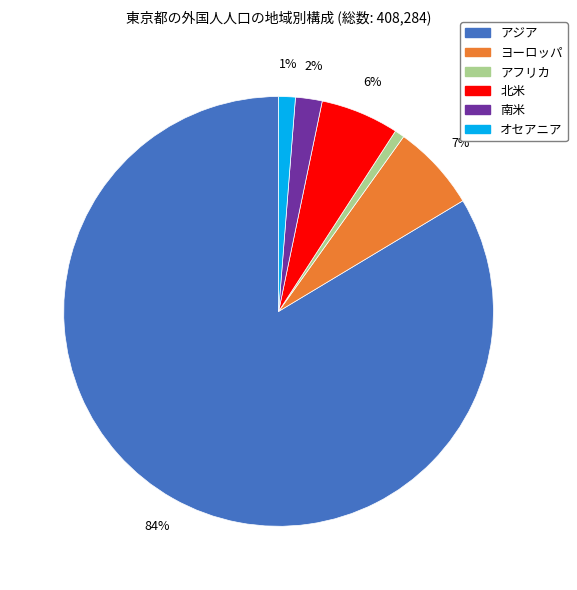

Do ヨーロッパ and 北米 together represent more than half of the pie?

No